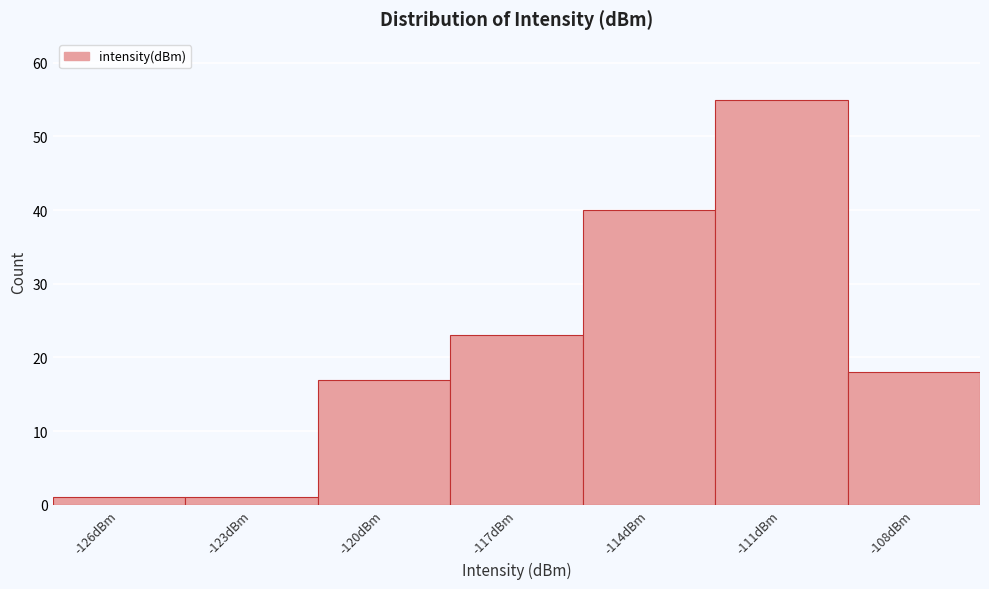

Reading right to left, extract all data points from this chart.

18	55	40	23	17	1	1